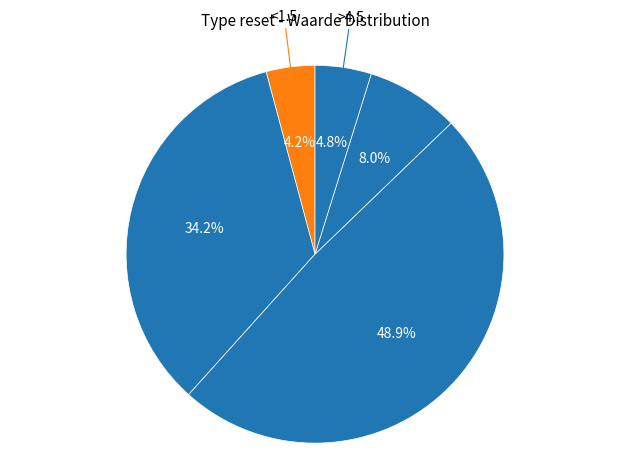

How many slices are in this pie chart?

5